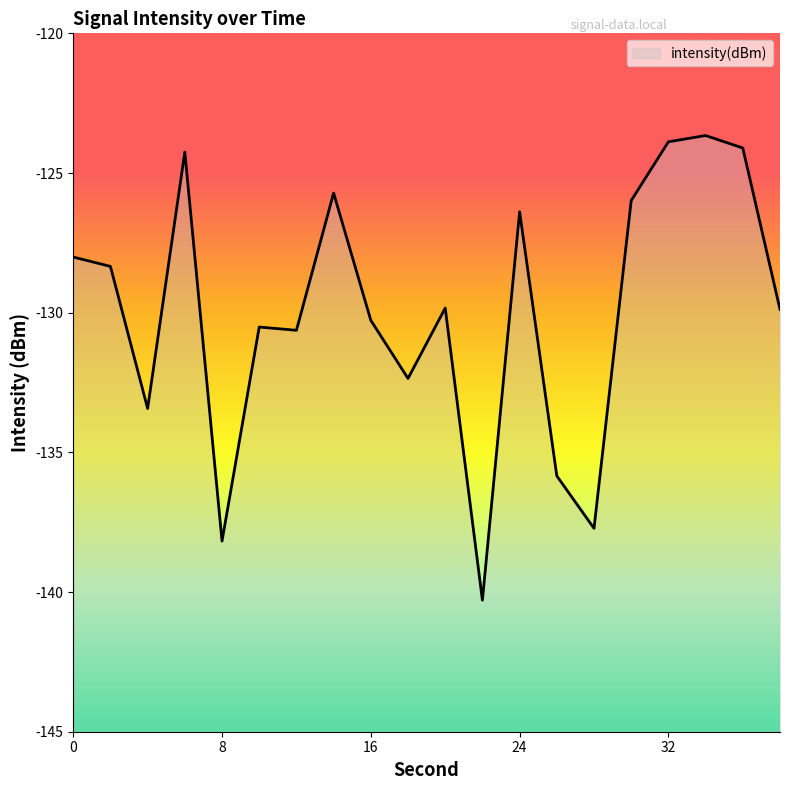

What is the difference between the maximum and minimum values?

16.6